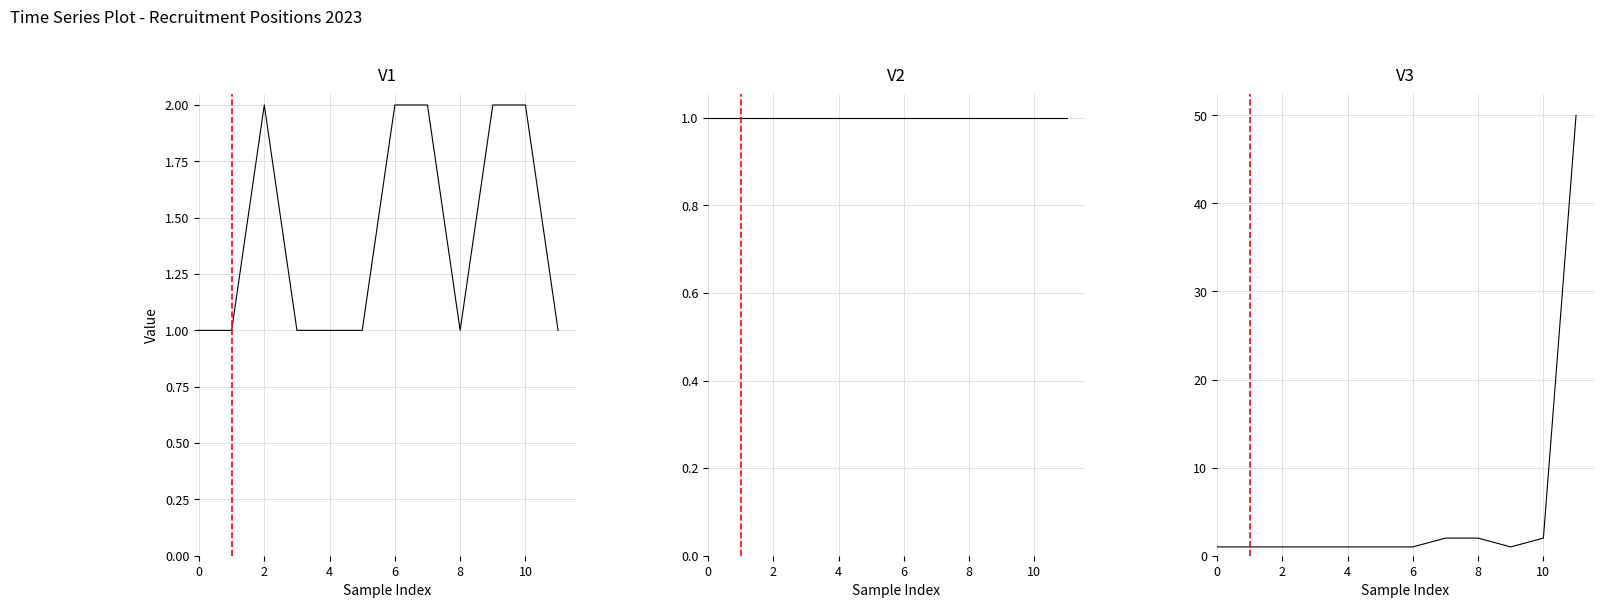

True or false: V2 and V3 cross at least once.

False